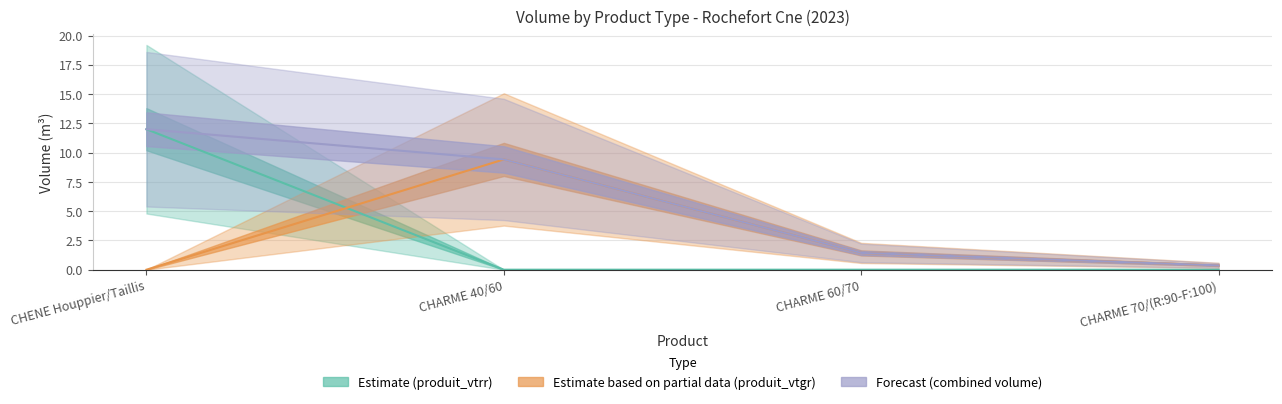

What is the sum of the produit_vtgr values at CHARME 70/(R:90-F:100) and CHARME 60/70?

1.8